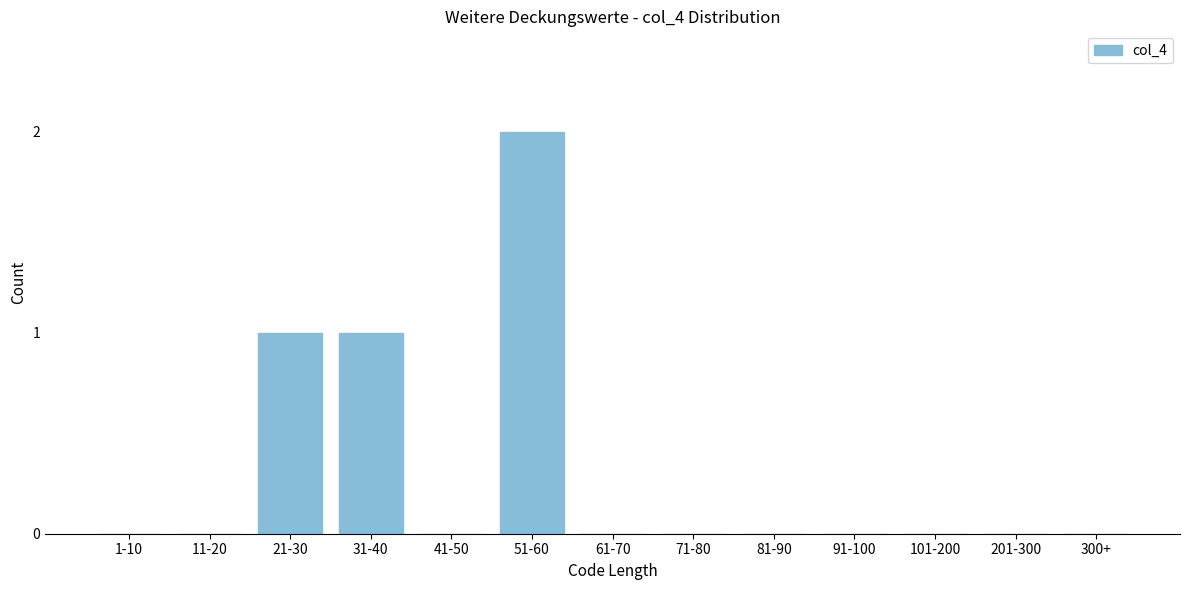

Reading right to left, transcribe all the data shown in this chart.

300+=0	201-300=0	101-200=0	91-100=0	81-90=0	71-80=0	61-70=0	51-60=2	41-50=0	31-40=1	21-30=1	11-20=0	1-10=0